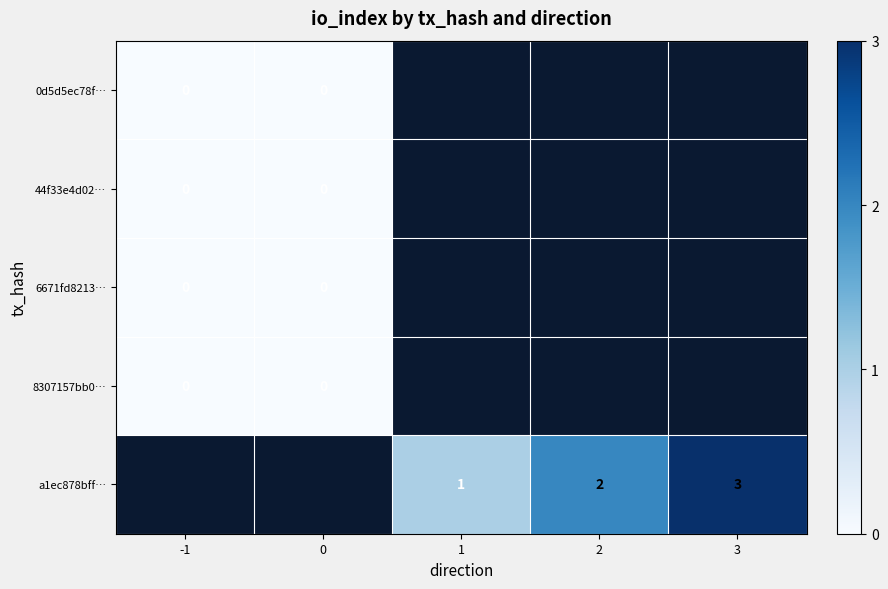

The a1ec878bff… series shows 3 at 3. True or false?

True